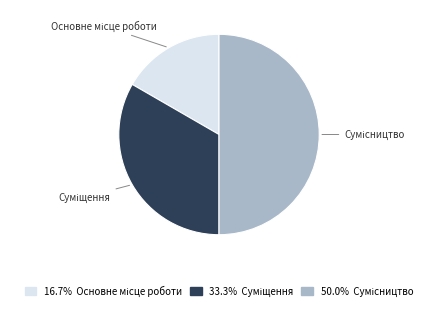

Which category has the biggest portion of the pie?

Сумісництво